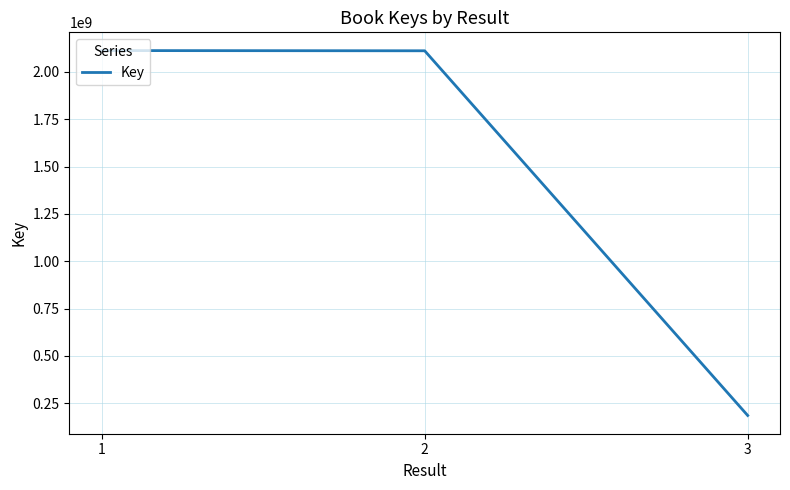

What is the average value?

1469944960